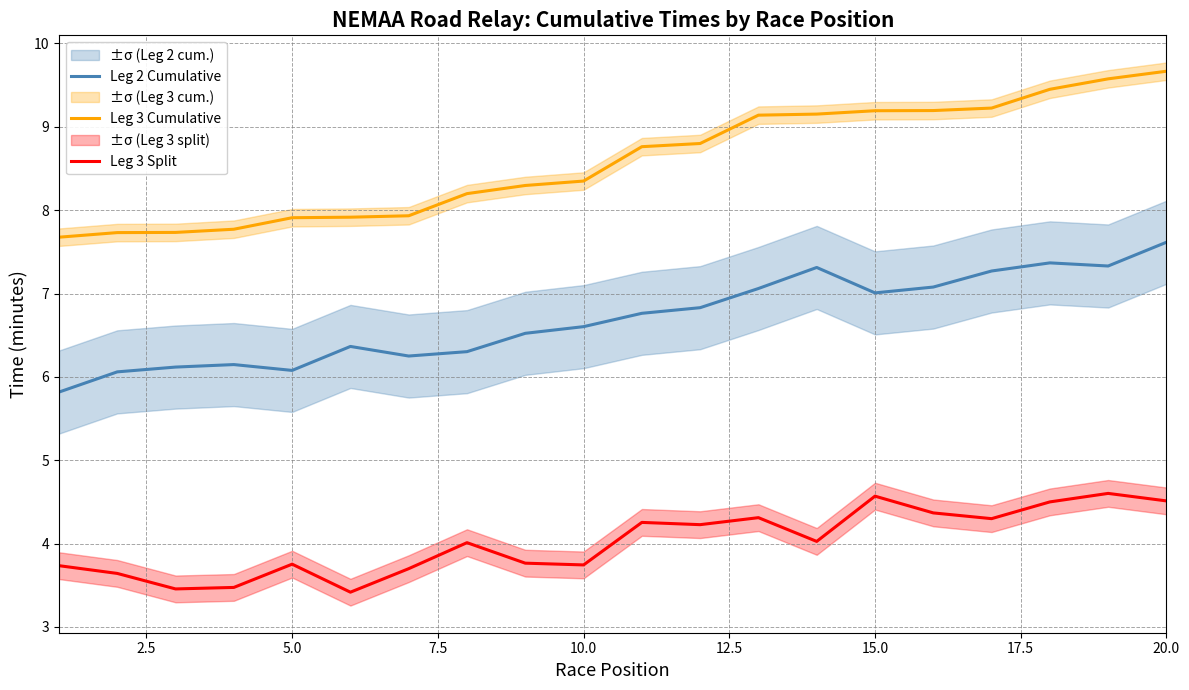

Reading left to right, transcribe all the data shown in this chart.

Leg 2 Cumulative: 5.8	6.1	6.1	6.1	6.1	6.4	6.2	6.3	6.5	6.6	6.8	6.8	7.1	7.3	7.0	7.1	7.3	7.4	7.3	7.6
Leg 3 Cumulative: 7.7	7.7	7.7	7.8	7.9	7.9	7.9	8.2	8.3	8.3	8.8	8.8	9.1	9.2	9.2	9.2	9.2	9.4	9.6	9.7
Leg 3 Split: 3.7	3.6	3.5	3.5	3.8	3.4	3.7	4.0	3.8	3.7	4.3	4.2	4.3	4.0	4.6	4.4	4.3	4.5	4.6	4.5